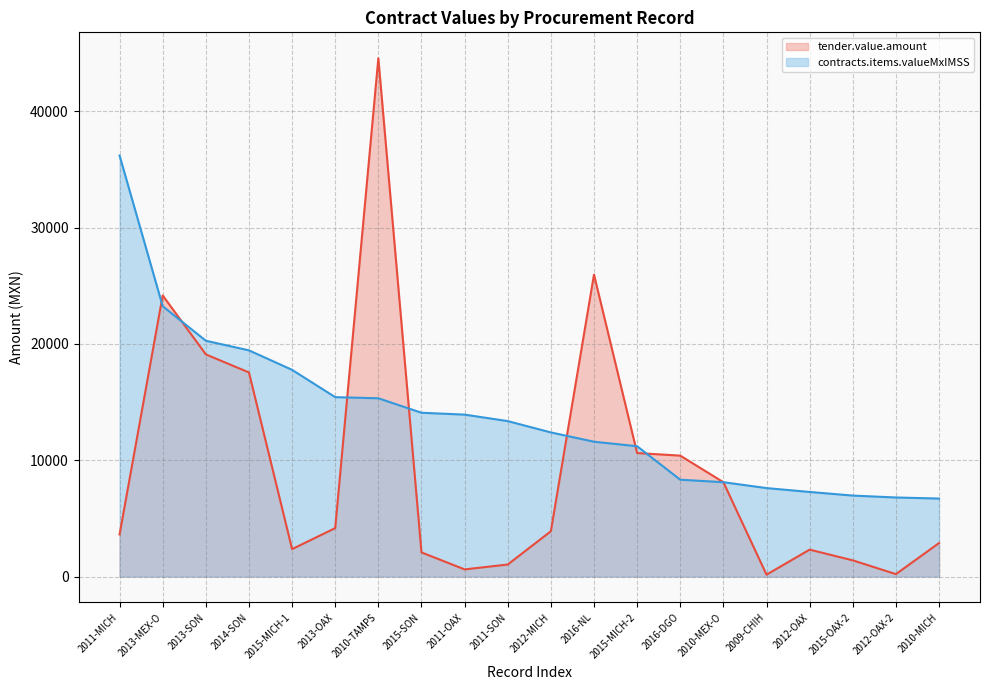

What is the maximum value for tender.value.amount (line)?

44555.6